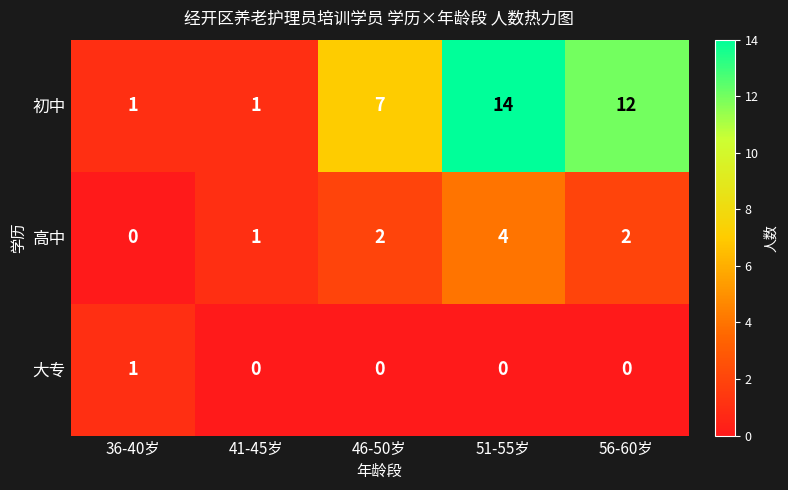

Count the 大专 values in the range 0 to 1.

5